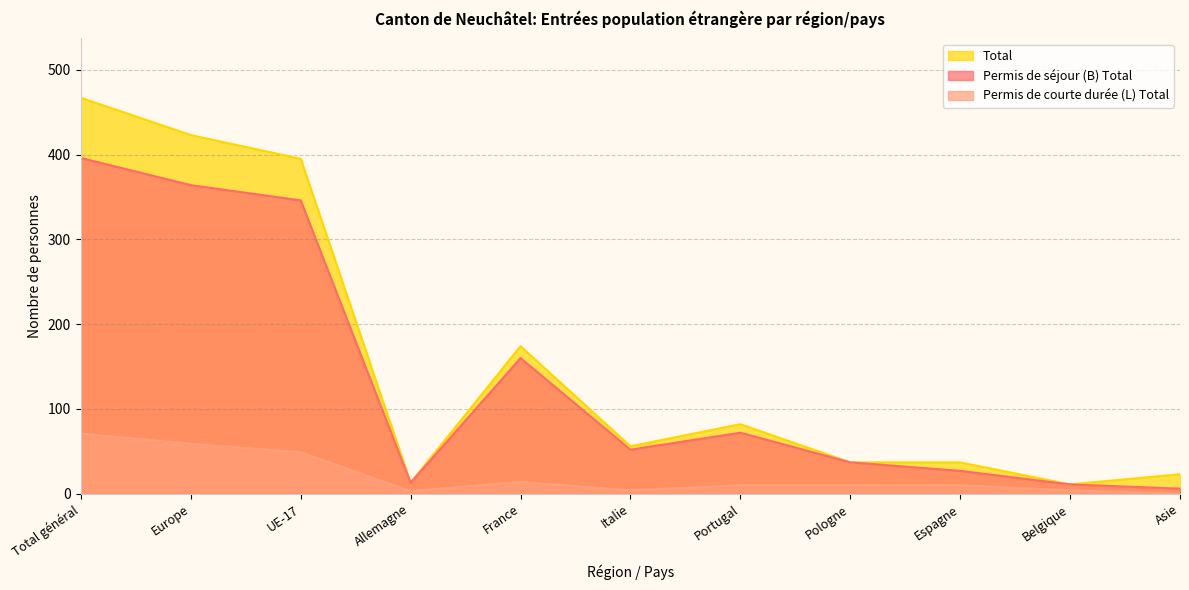

True or false: Total and Permis de séjour (B) Total intersect in this chart.

False